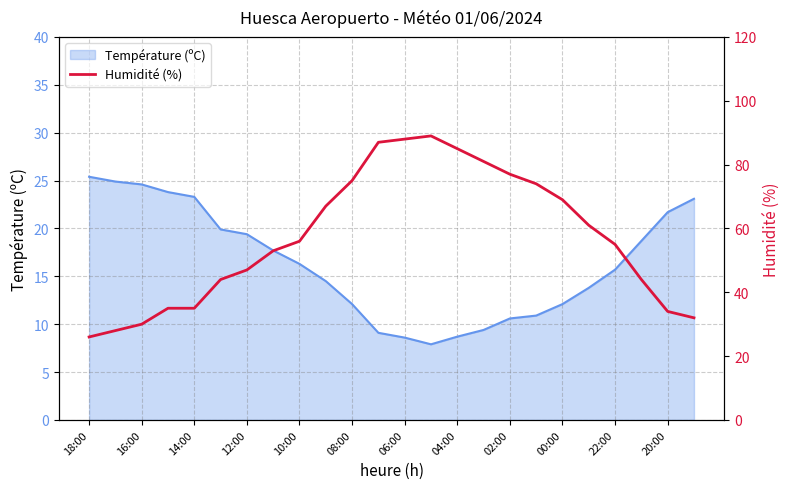

What is the maximum value shown in the chart?

89